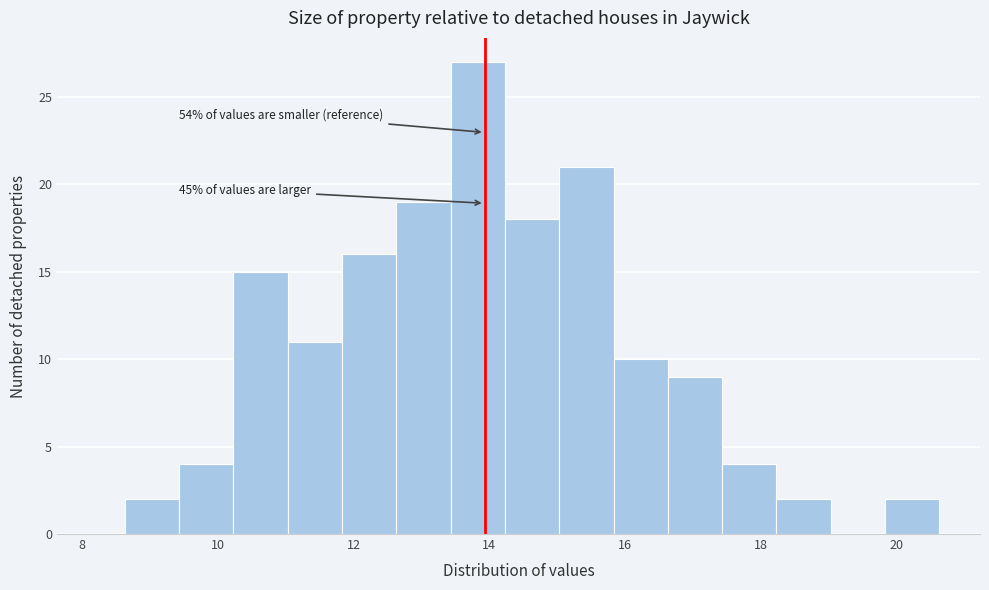

Over which range of the x-axis is the bar tallest?

13.4 to 14.2